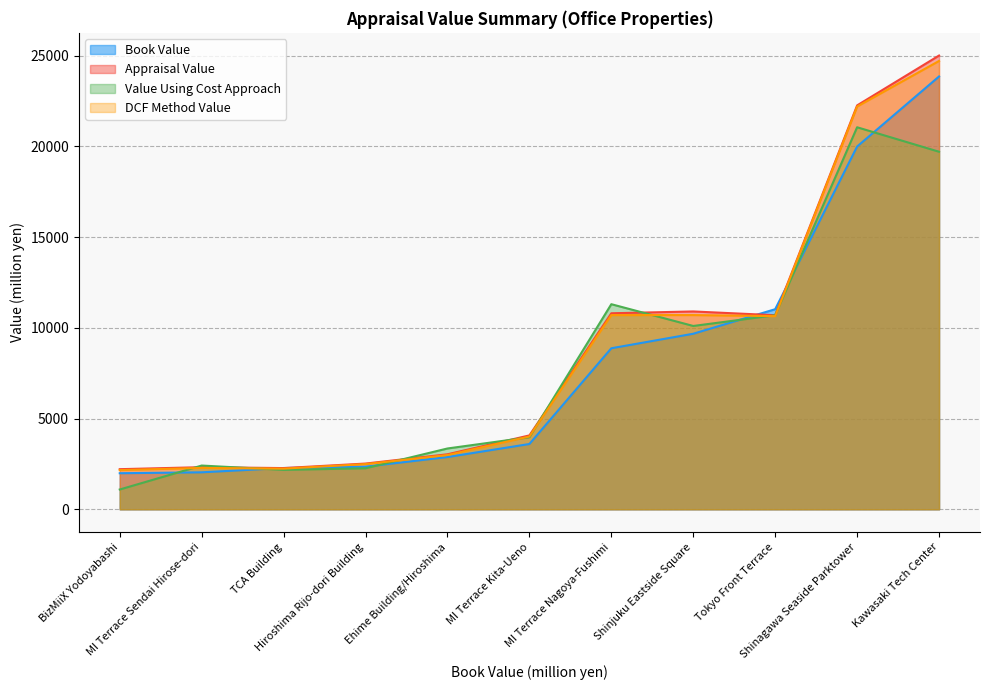

Where is Book Value nearest to the value 12917?

Tokyo Front Terrace